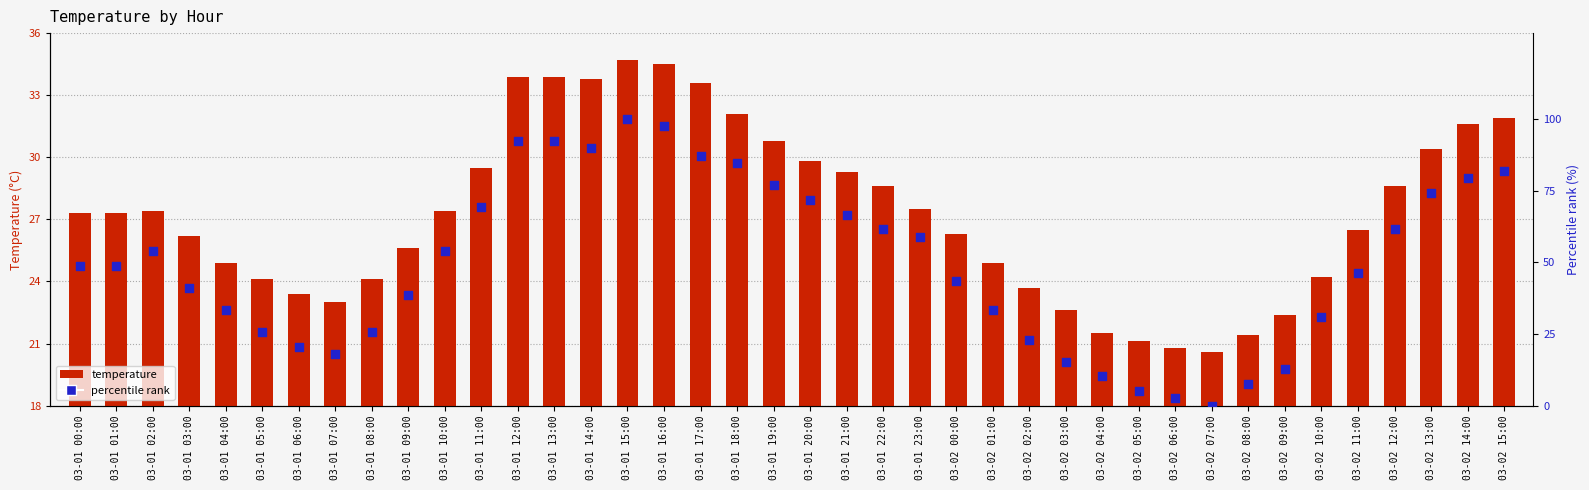

What are all the series names shown in the legend?

temperature, percentile rank